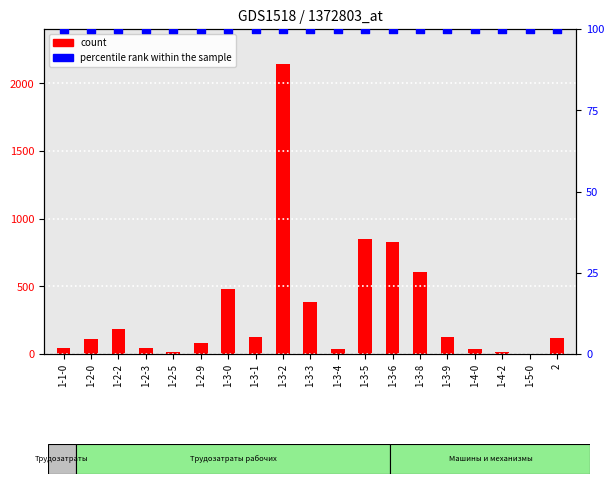

At how many categories does at least one series exceed 341?

6